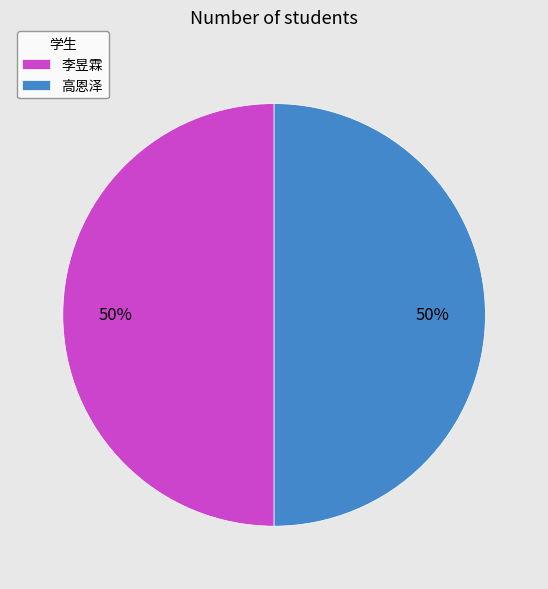

Do 高恩泽 and 李昱霖 together represent more than half of the pie?

Yes